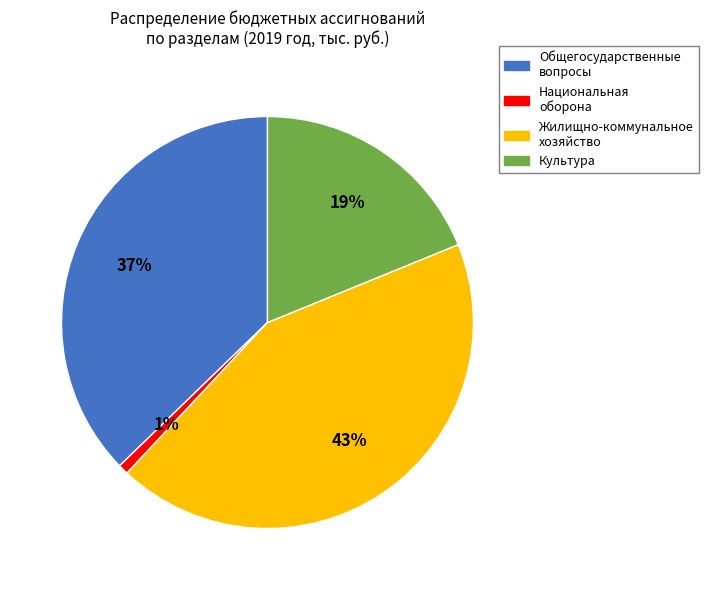

How many segments does this pie chart have?

4